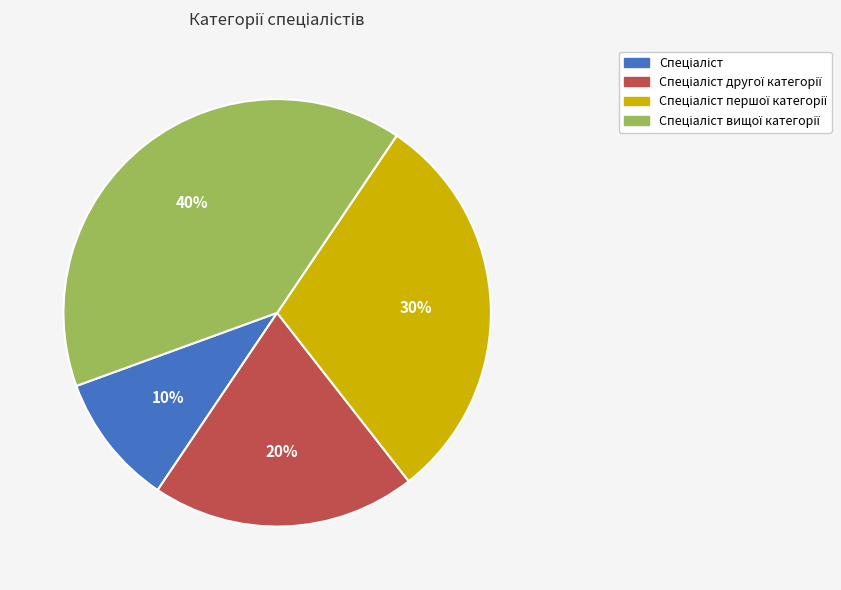

Count the number of slices in the pie.

4